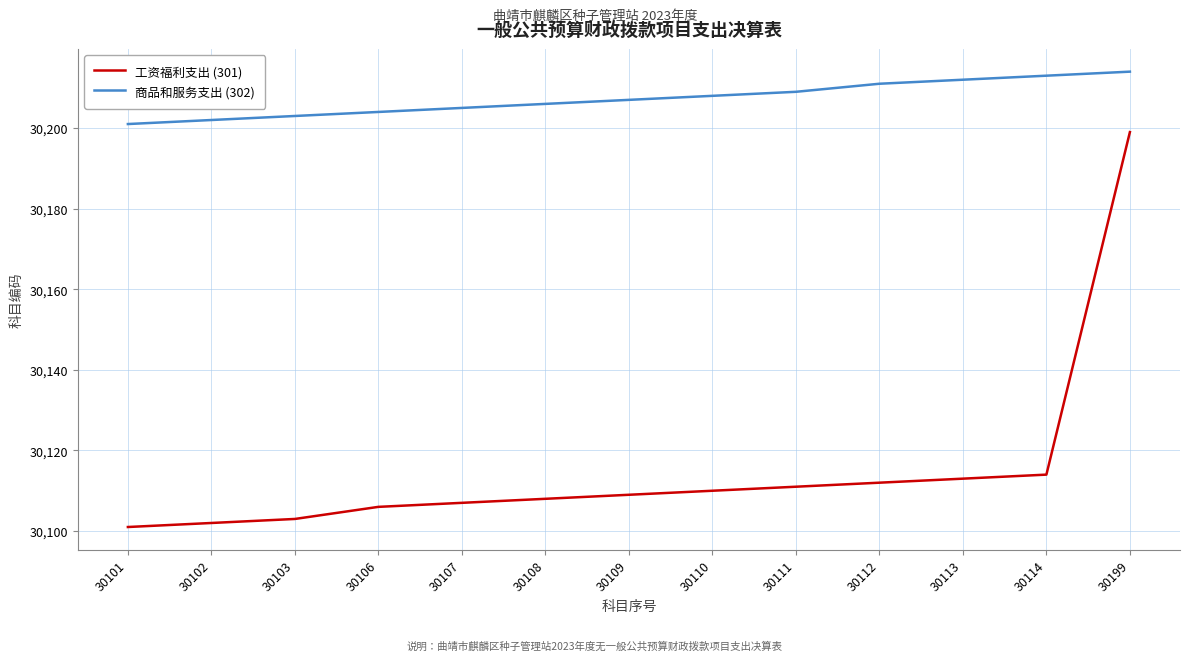

True or false: 工资福利支出 (301) and 商品和服务支出 (302) intersect in this chart.

False